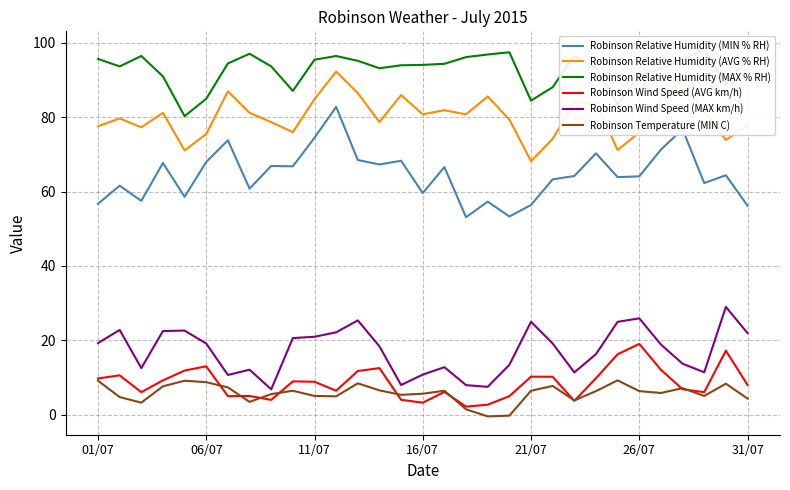

Reading left to right, extract all data points from this chart.

Robinson Relative Humidity (MIN % RH): 56.7	61.6	57.5	67.7	58.6	68.0	73.8	60.8	66.9	66.8	74.5	82.8	68.5	67.3	68.3	59.6	66.6	53.1	57.3	53.3	56.4	63.3	64.2	70.3	63.9	64.1	71.3	76.8	62.3	64.4	56.2
Robinson Relative Humidity (AVG % RH): 77.6	79.7	77.3	81.2	71.1	75.5	87.0	81.2	78.7	76.0	84.9	92.3	86.5	78.7	86.0	80.8	81.9	80.8	85.6	79.4	68.2	74.2	84.0	83.9	71.2	75.9	84.9	90.3	81.4	73.9	77.9
Robinson Relative Humidity (MAX % RH): 95.7	93.7	96.5	91.0	80.3	85.0	94.5	97.1	93.7	87.1	95.5	96.5	95.2	93.2	94.0	94.1	94.4	96.2	96.9	97.5	84.5	88.1	96.5	93.1	83.5	91.3	93.1	95.6	98.2	88.9	95.8
Robinson Wind Speed (AVG km/h): 9.7	10.6	6.0	9.2	11.8	13.0	5.0	5.0	3.9	8.9	8.8	6.4	11.7	12.5	4.0	3.2	6.1	2.1	2.6	4.9	10.2	10.2	3.7	9.8	16.2	19.0	12.1	6.8	6.0	17.2	8.0
Robinson Wind Speed (MAX km/h): 19.2	22.8	12.5	22.5	22.6	19.1	10.7	12.1	6.8	20.6	20.9	22.1	25.3	18.3	7.9	10.8	12.7	7.9	7.5	13.4	25.0	19.1	11.3	16.2	24.9	25.9	18.8	13.7	11.4	29.0	21.9
Robinson Temperature (MIN C): 9.1	4.7	3.2	7.6	9.1	8.7	7.3	3.4	5.5	6.4	5.0	4.9	8.4	6.5	5.3	5.6	6.4	1.4	-0.5	-0.3	6.4	7.7	3.8	6.3	9.2	6.3	5.8	7.1	5.0	8.3	4.3